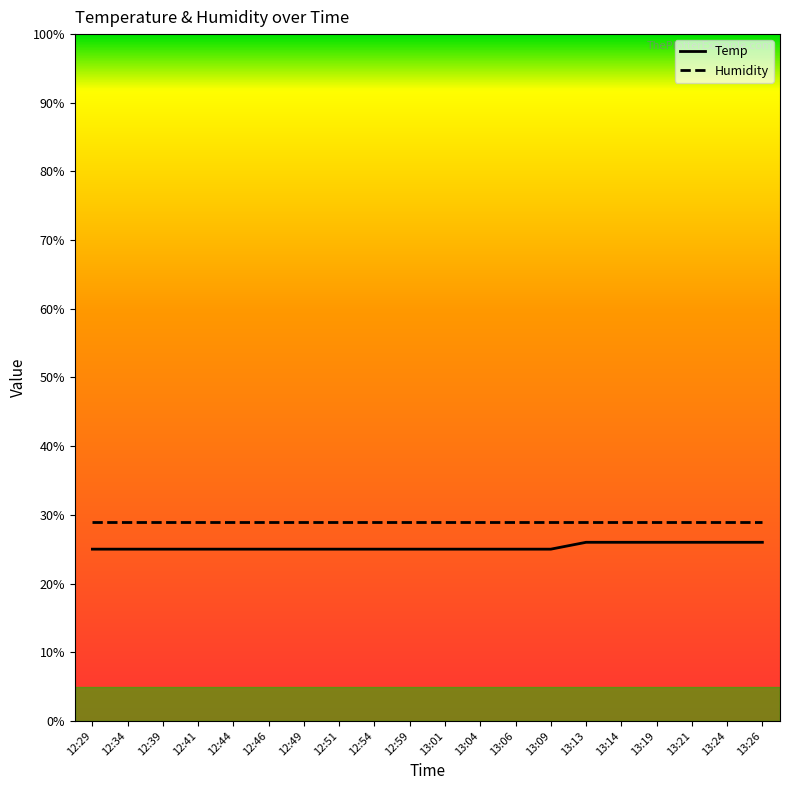

What is the highest value of the Humidity series?

29